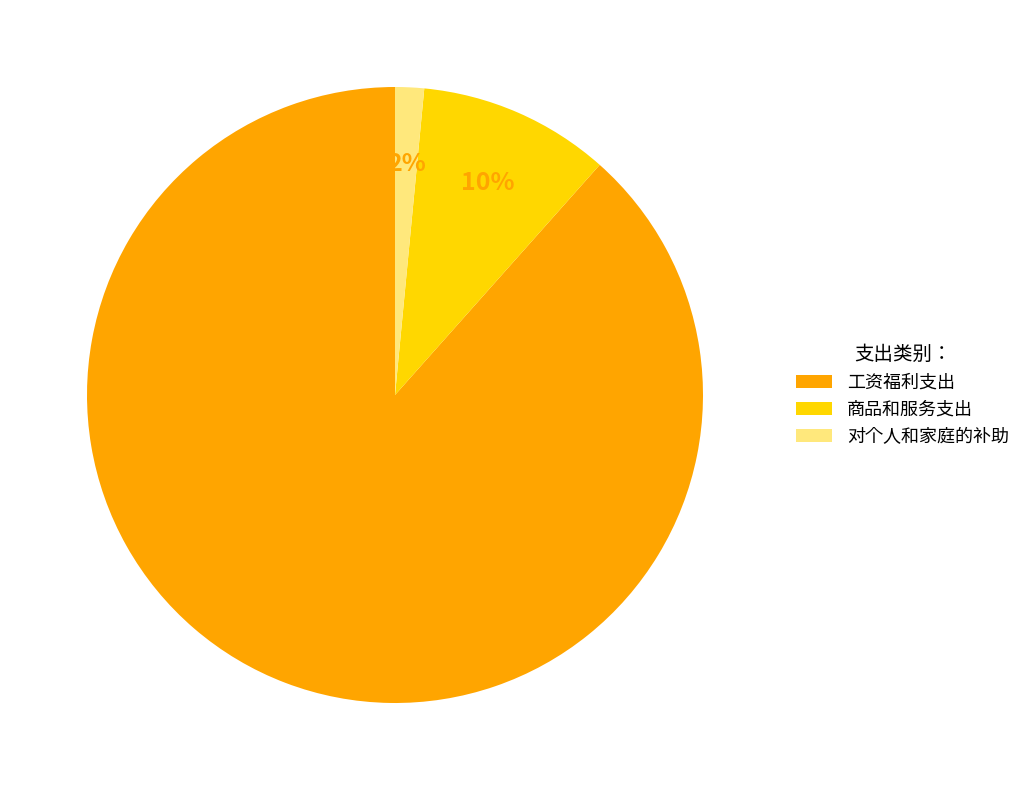

To the nearest percent, what is the average slice percentage?

33%